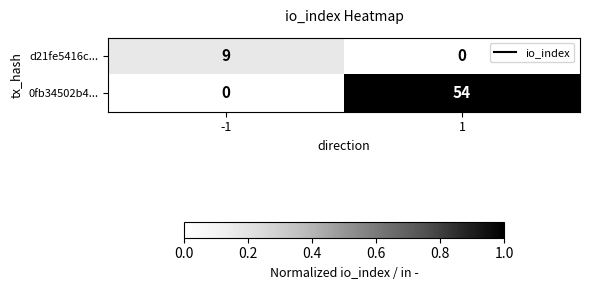

What is the greatest value displayed?

54